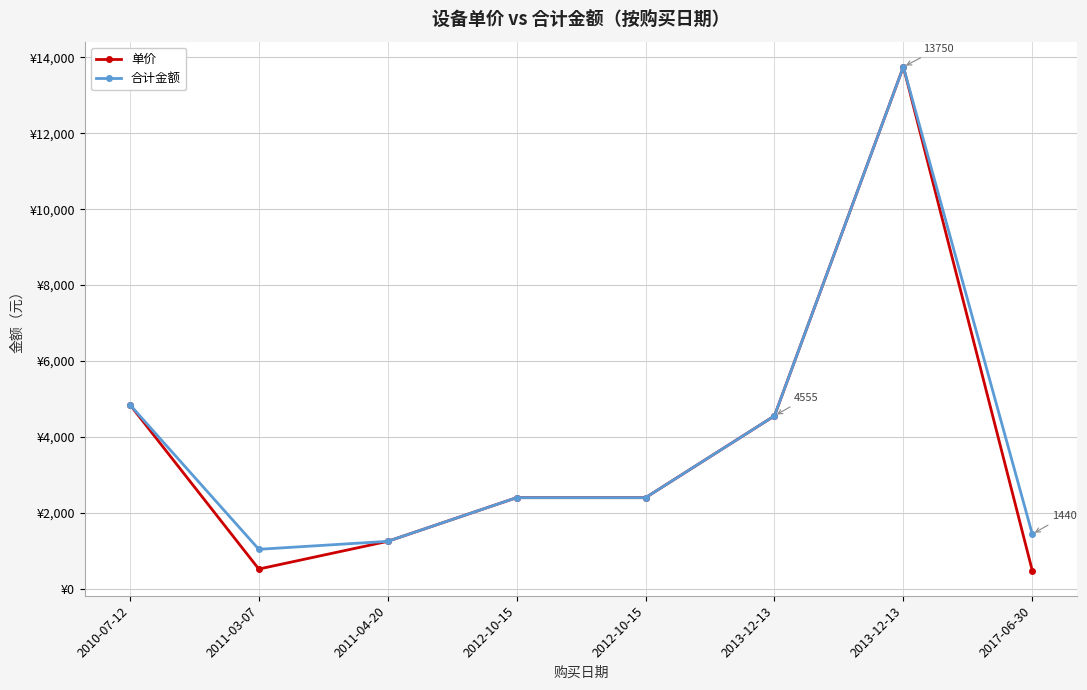

Reading left to right, extract all data points from this chart.

单价: 2010-07-12=4850	2011-03-07=520	2011-04-20=1250	2012-10-15=2400	2012-10-15=2400	2013-12-13=4555	2013-12-13=13750	2017-06-30=480
合计金额: 2010-07-12=4850	2011-03-07=1040	2011-04-20=1250	2012-10-15=2400	2012-10-15=2400	2013-12-13=4555	2013-12-13=13750	2017-06-30=1440